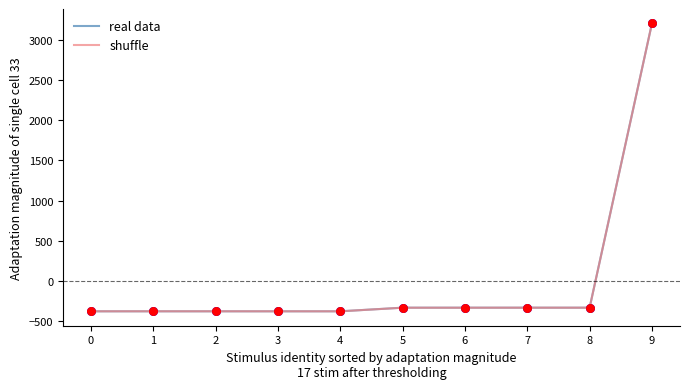

At which category is the sum across all series the highest?

9